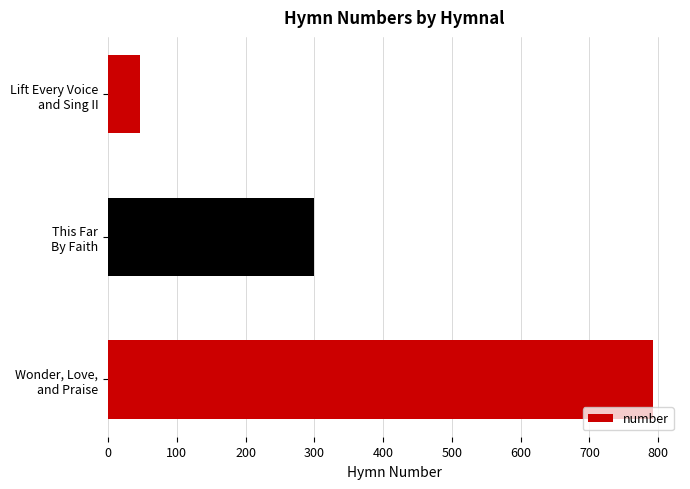

At which category does the chart reach its peak across all series?

Wonder, Love,
and Praise